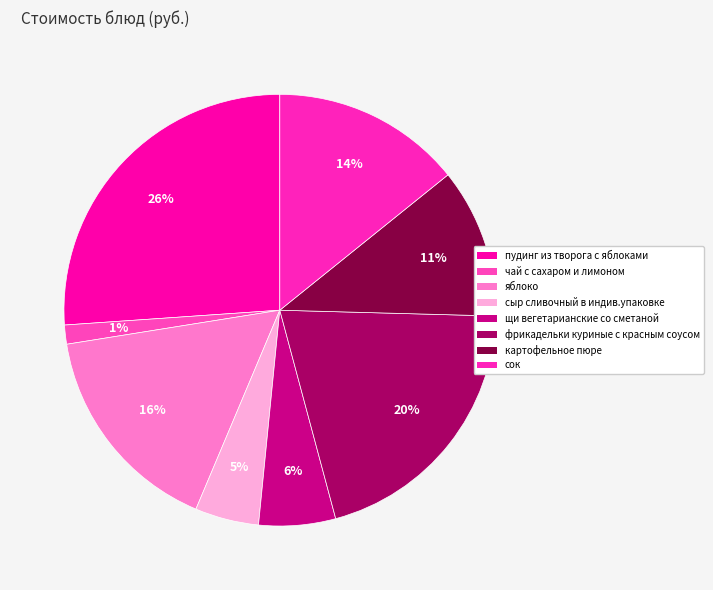

Count the number of slices in the pie.

8